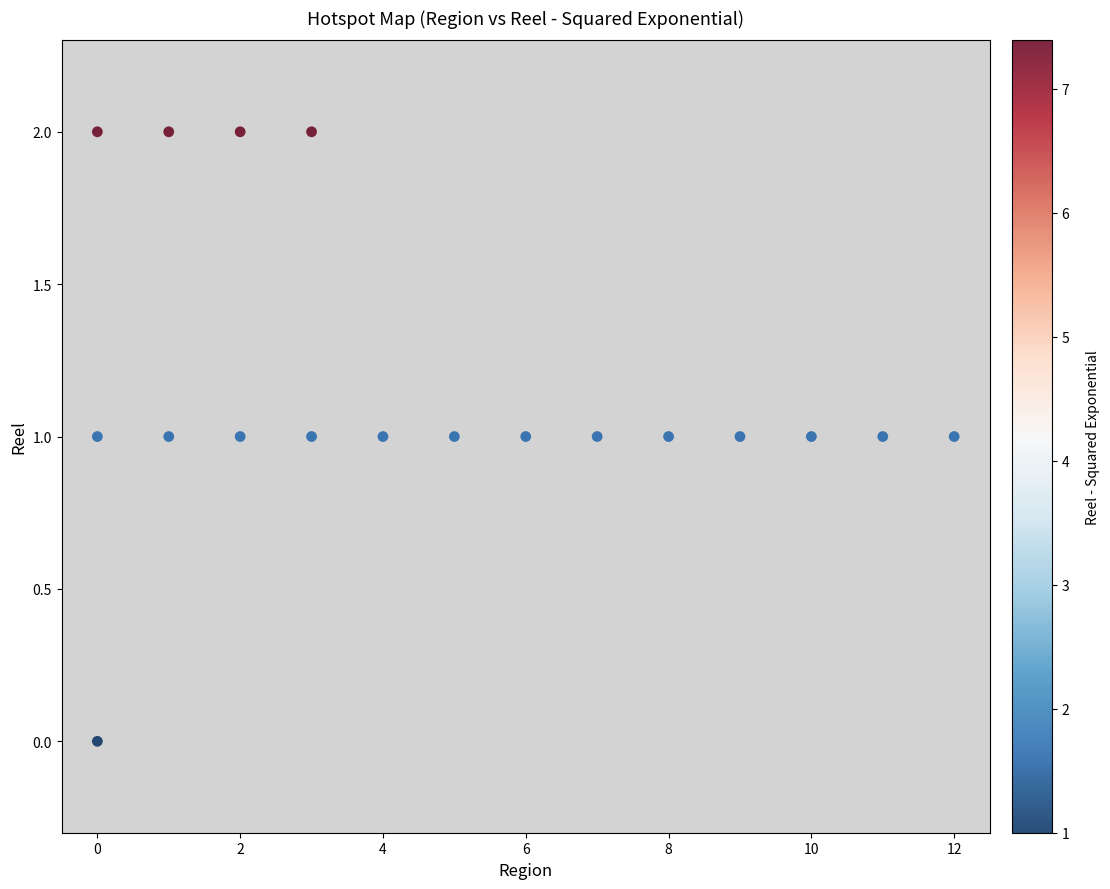

List the coordinates of all points as (X, Y) pairs, reading left to right.

(0, 1)  (0, 2)  (0, 0)  (1, 1)  (1, 2)  (2, 1)  (2, 2)  (3, 1)  (3, 2)  (4, 1)  (5, 1)  (6, 1)  (7, 1)  (8, 1)  (9, 1)  (10, 1)  (11, 1)  (12, 1)